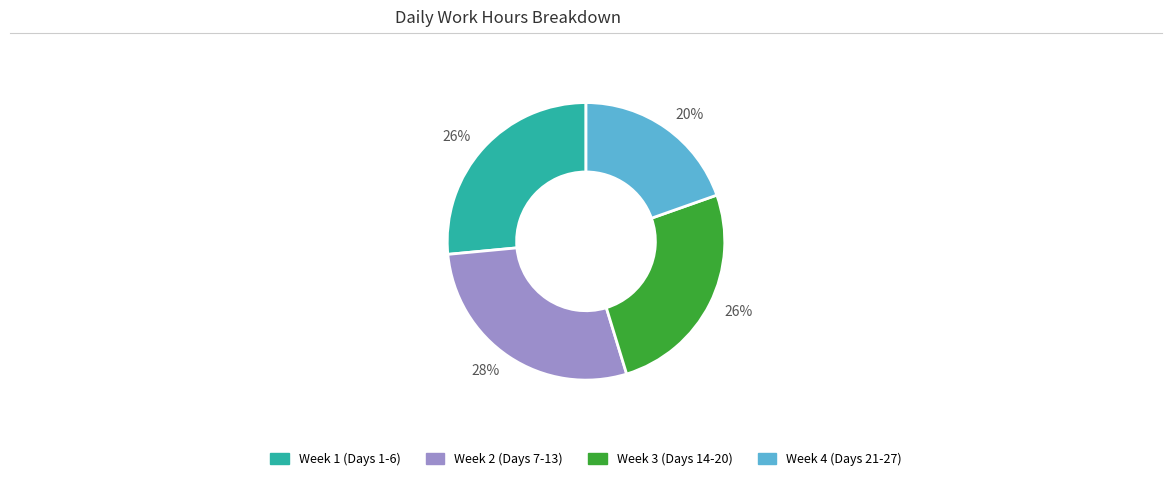

Is there any slice that represents more than half of the pie?

No